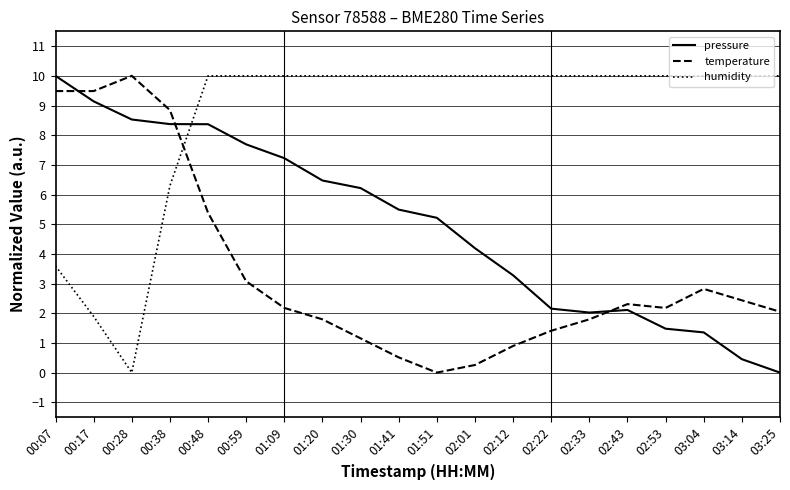

At which label is temperature closest to 5?

00:48